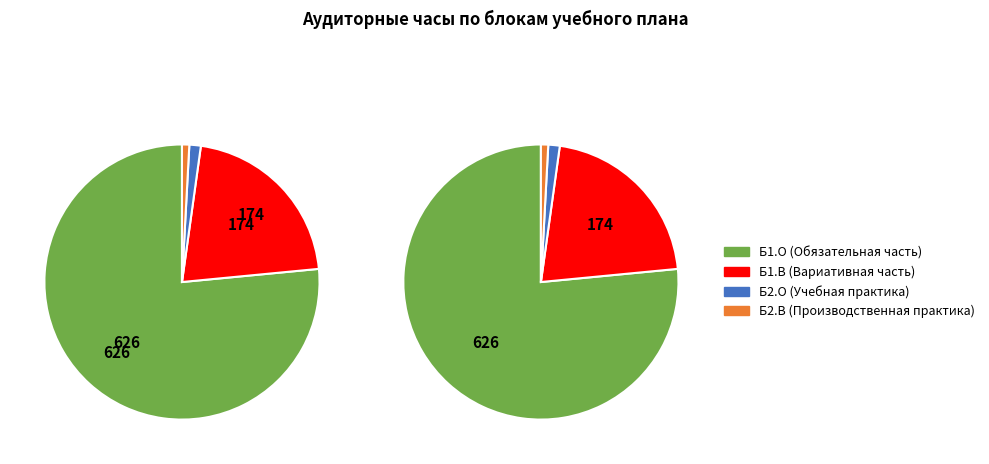

Combined, do Б1.О.12 and Б2.О.01 account for over 50%?

No